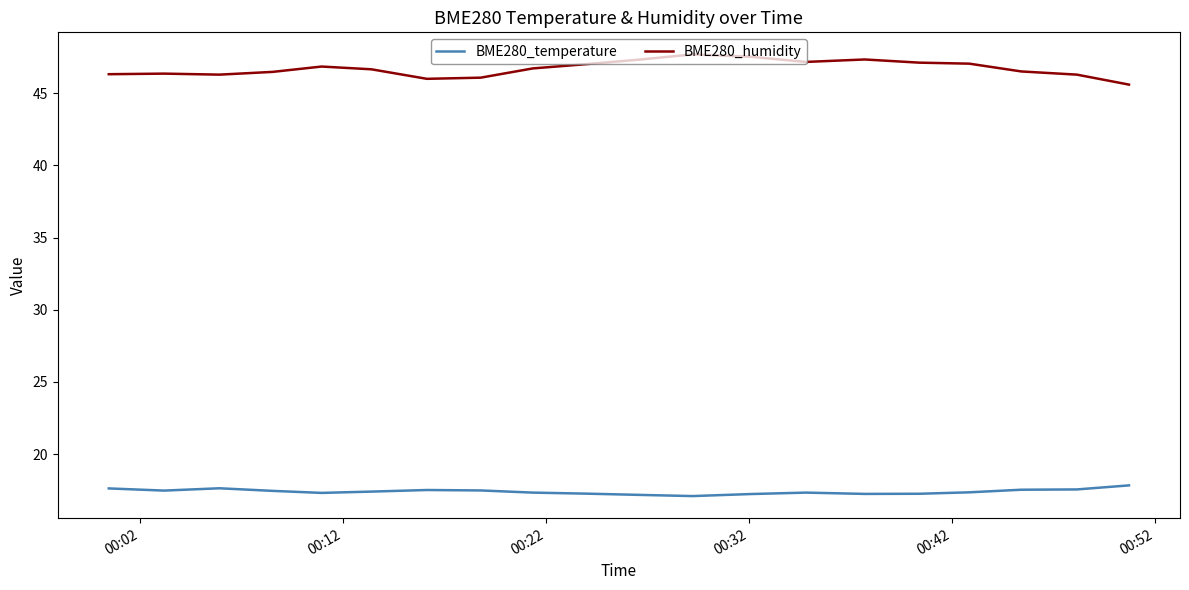

Count the BME280_temperature values in the range 17 to 18.

20